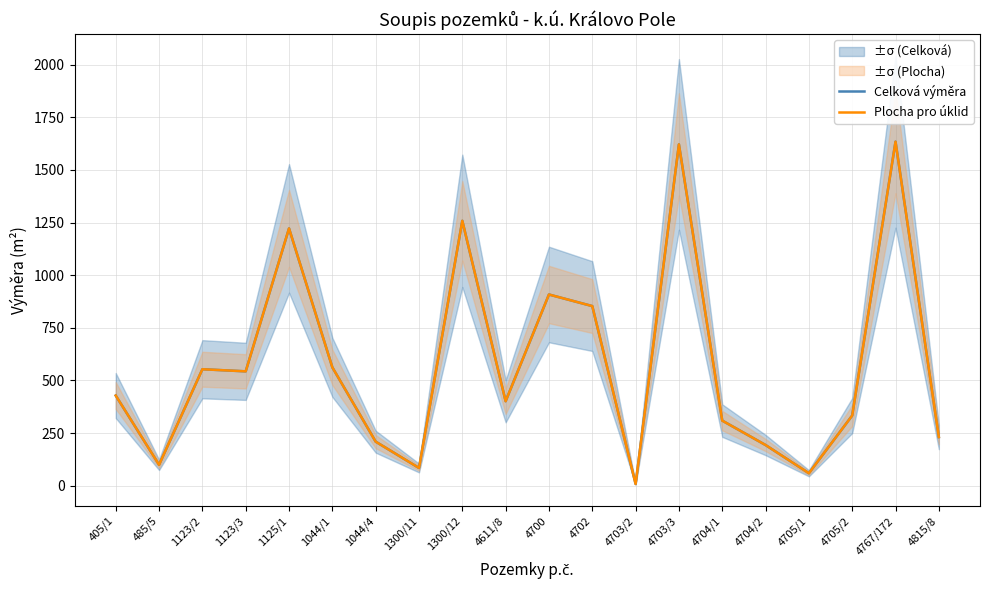

Does the chart display data point markers on the line(s)?

No